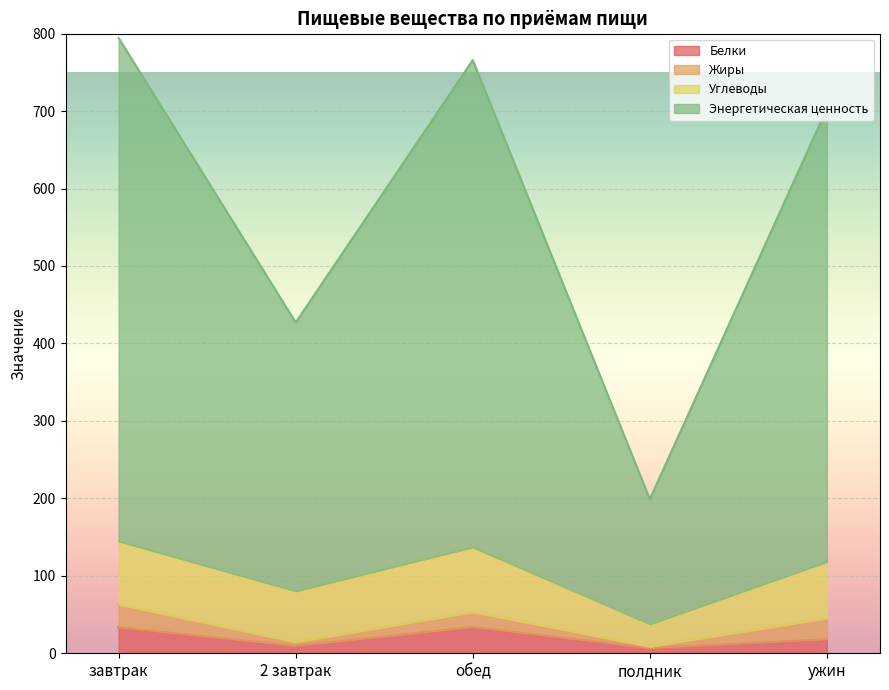

How many data points in Энергетическая ценность are less than 703?

2